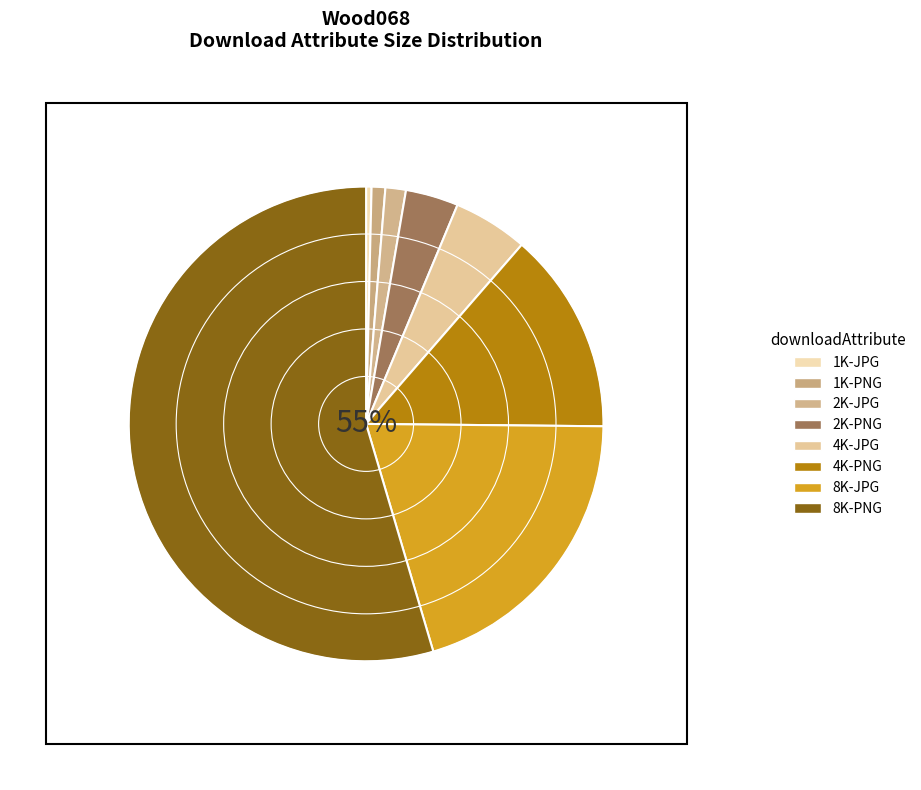

How many slices are in this pie chart?

8